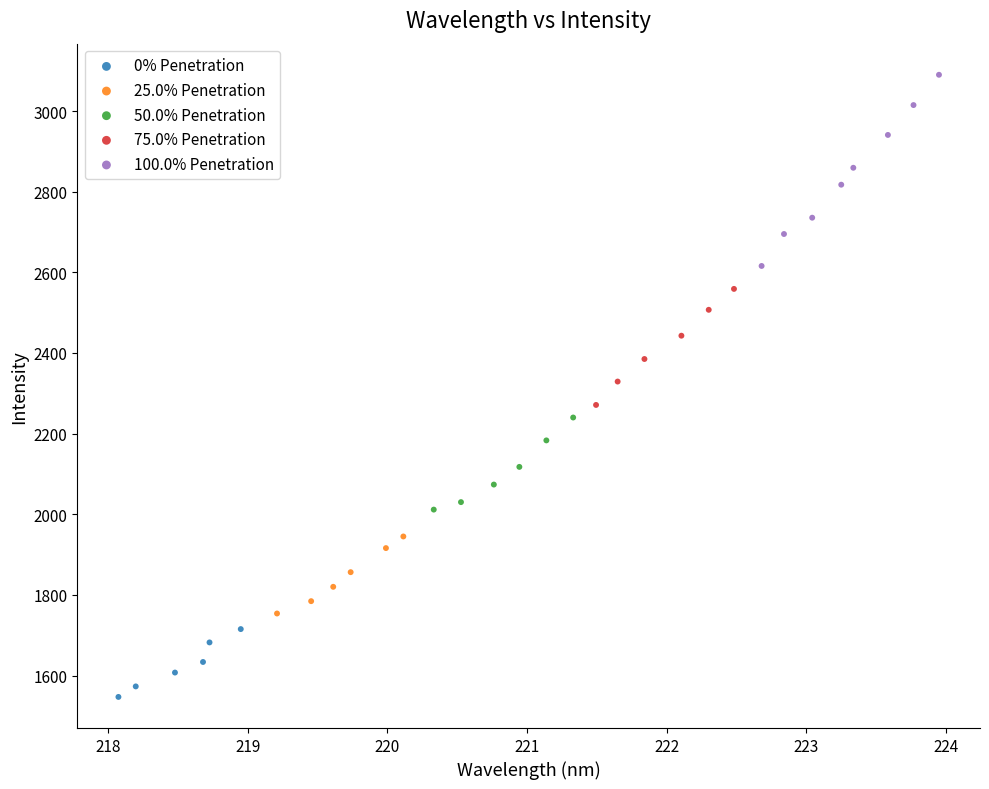

Which series reaches the minimum Y coordinate?

0% Penetration